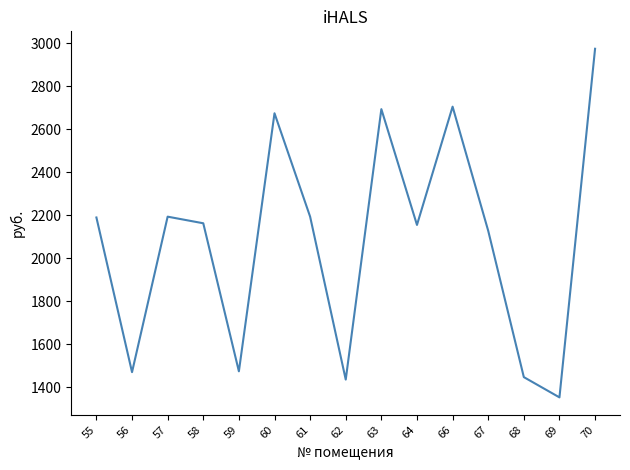

How many interior local valleys (lower than both neighbors) does the data have?

5